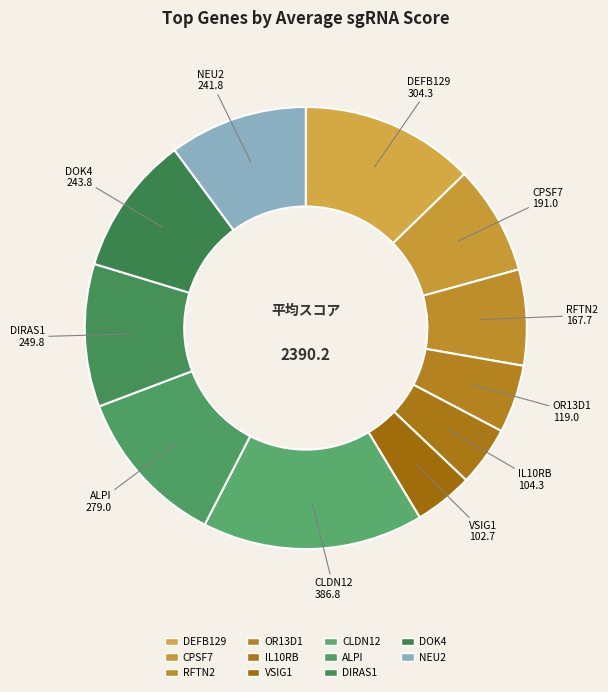

How many slices are in this pie chart?

11